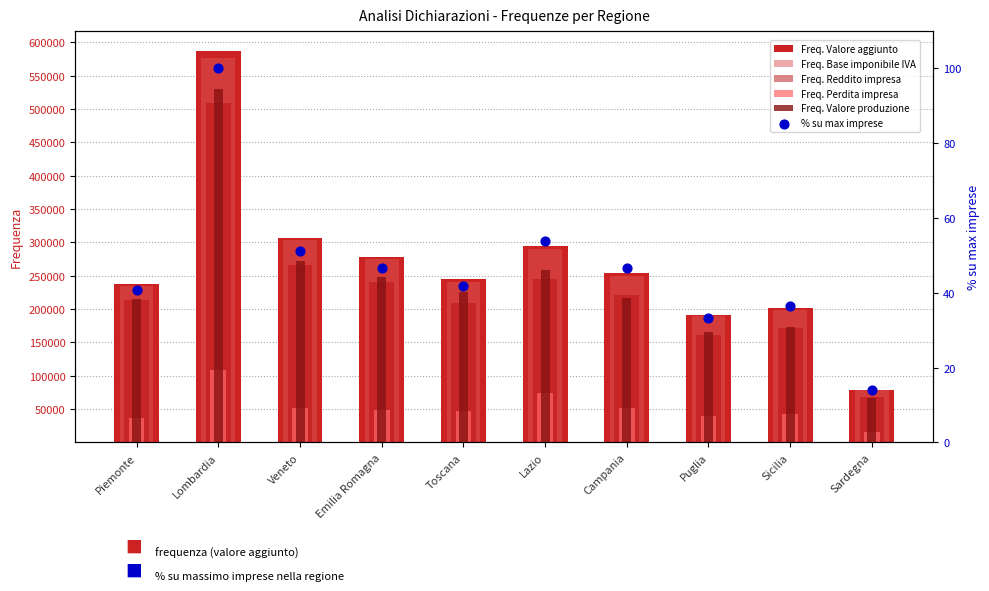

At how many categories does at least one series exceed 521006?

1